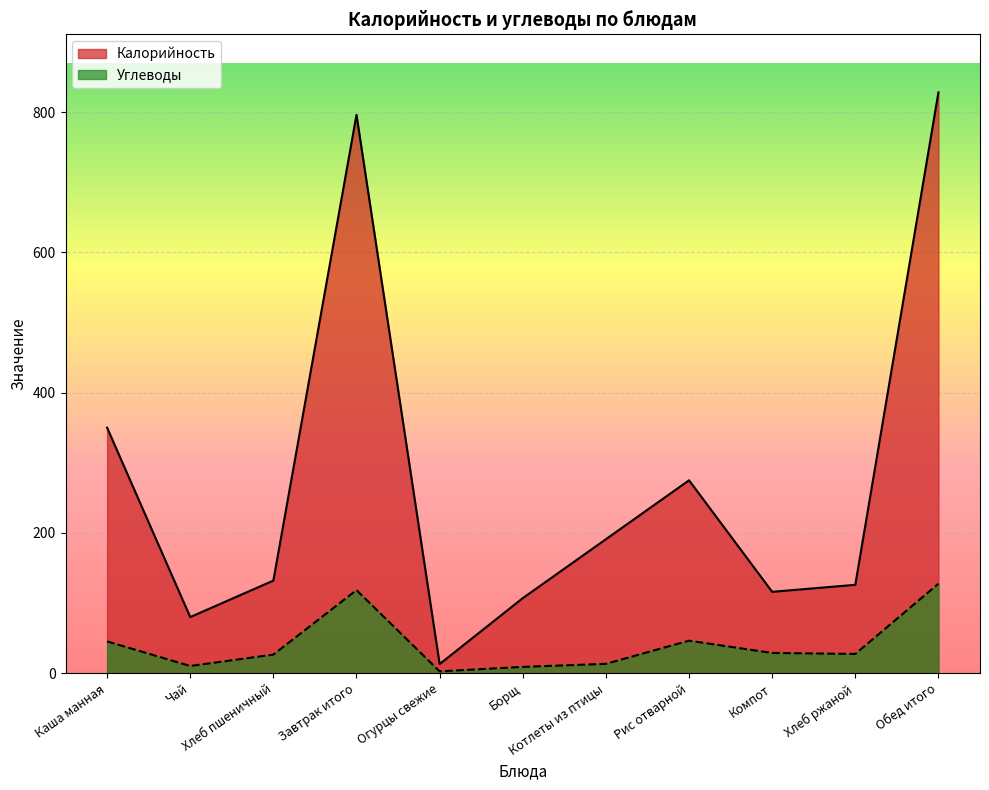

How many interior local valleys does the Калорийность series have?

3